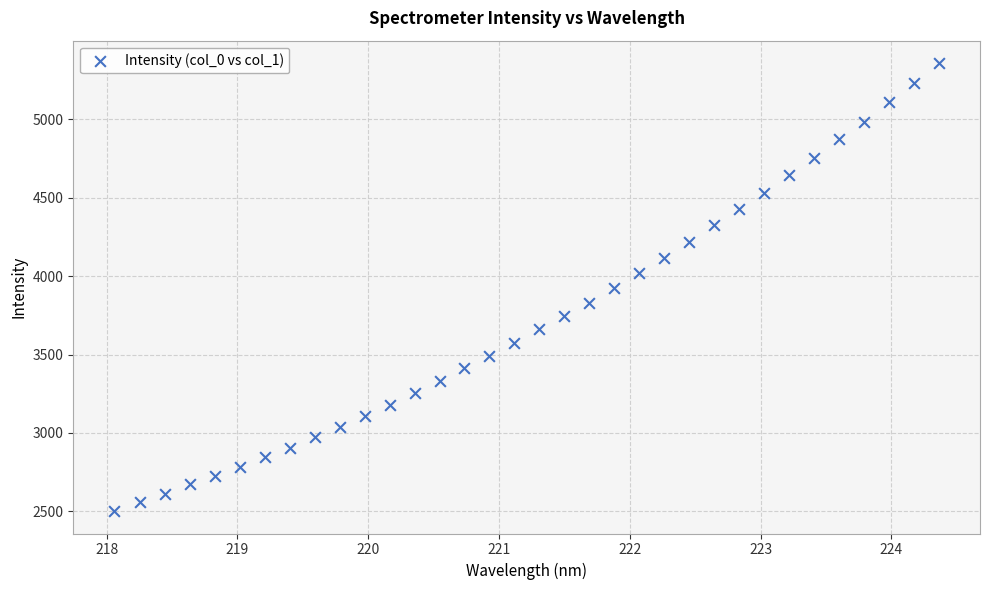

What is the range of Y values (max minus min)?

2854.7